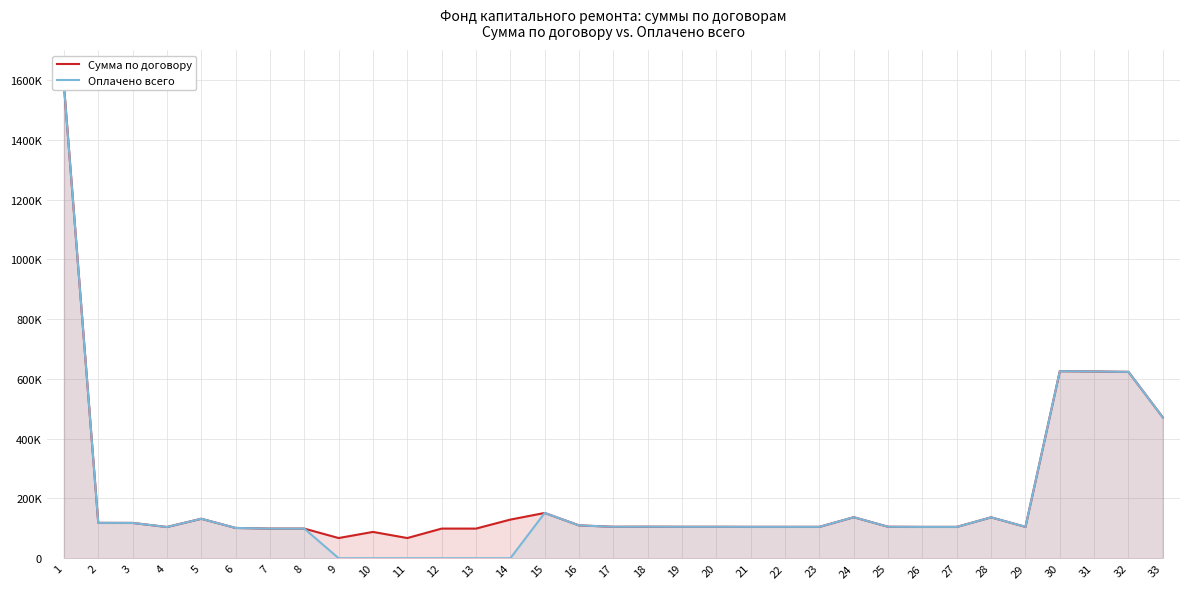

How many lines are shown in the chart?

2